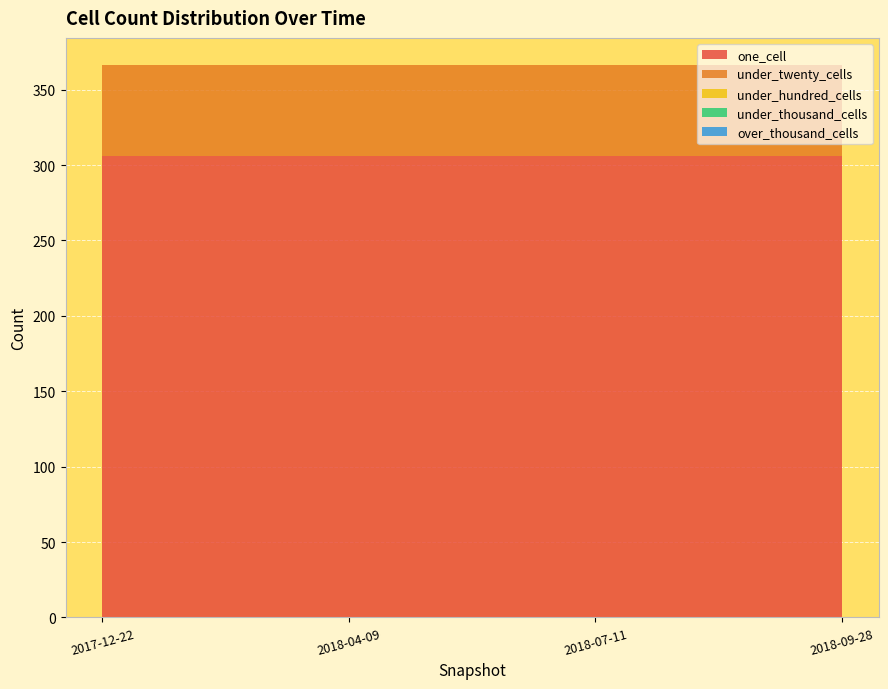

Reading left to right, extract all data points from this chart.

one_cell: 2017-12-22=306	2018-04-09=306	2018-07-11=306	2018-09-28=306
under_twenty_cells: 2017-12-22=60	2018-04-09=60	2018-07-11=60	2018-09-28=60
under_hundred_cells: 2017-12-22=0	2018-04-09=0	2018-07-11=0	2018-09-28=0
under_thousand_cells: 2017-12-22=0	2018-04-09=0	2018-07-11=0	2018-09-28=0
over_thousand_cells: 2017-12-22=0	2018-04-09=0	2018-07-11=0	2018-09-28=0